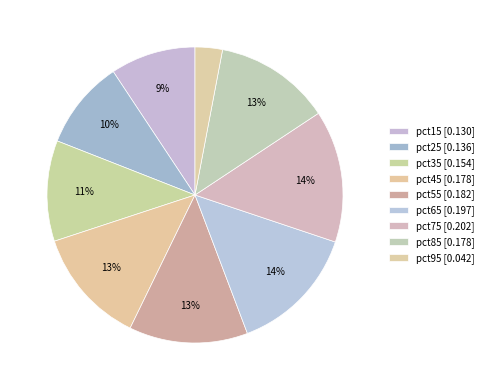

Count the number of slices in the pie.

9